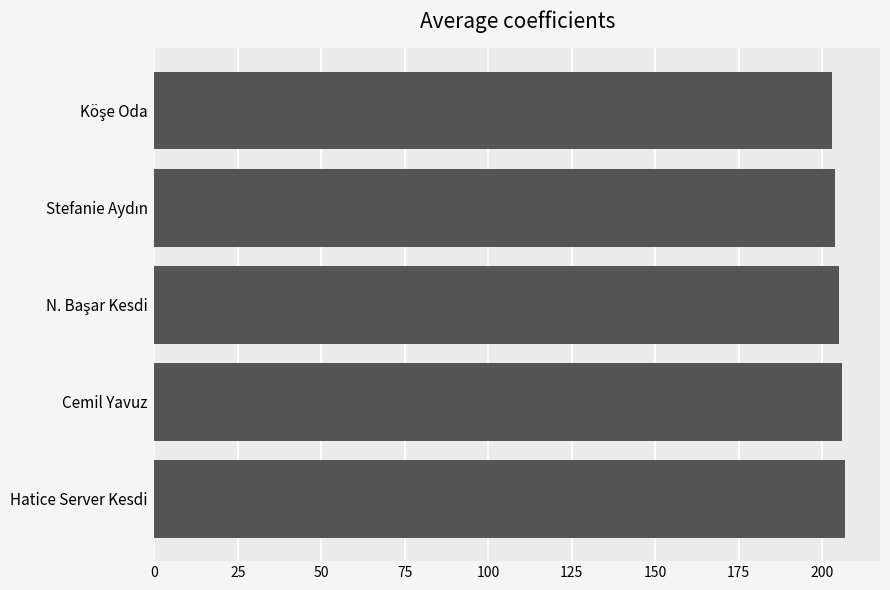

What is the difference between the second highest and minimum values?

3